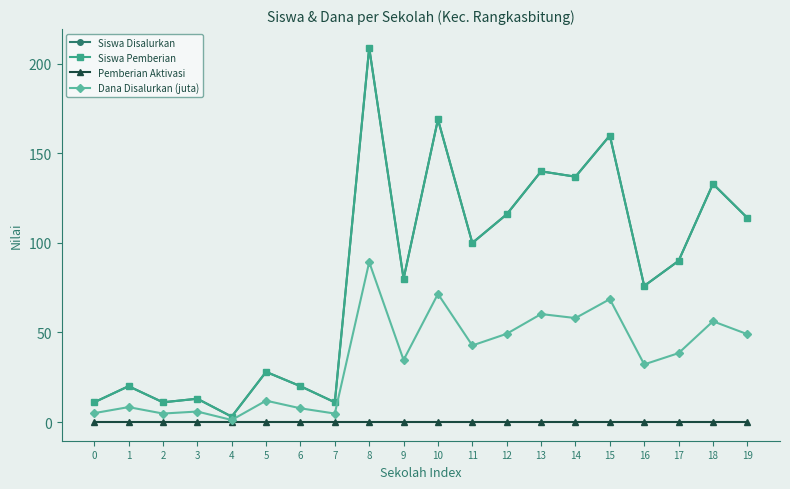

What is the sum of all Siswa Pemberian values?

1641.0